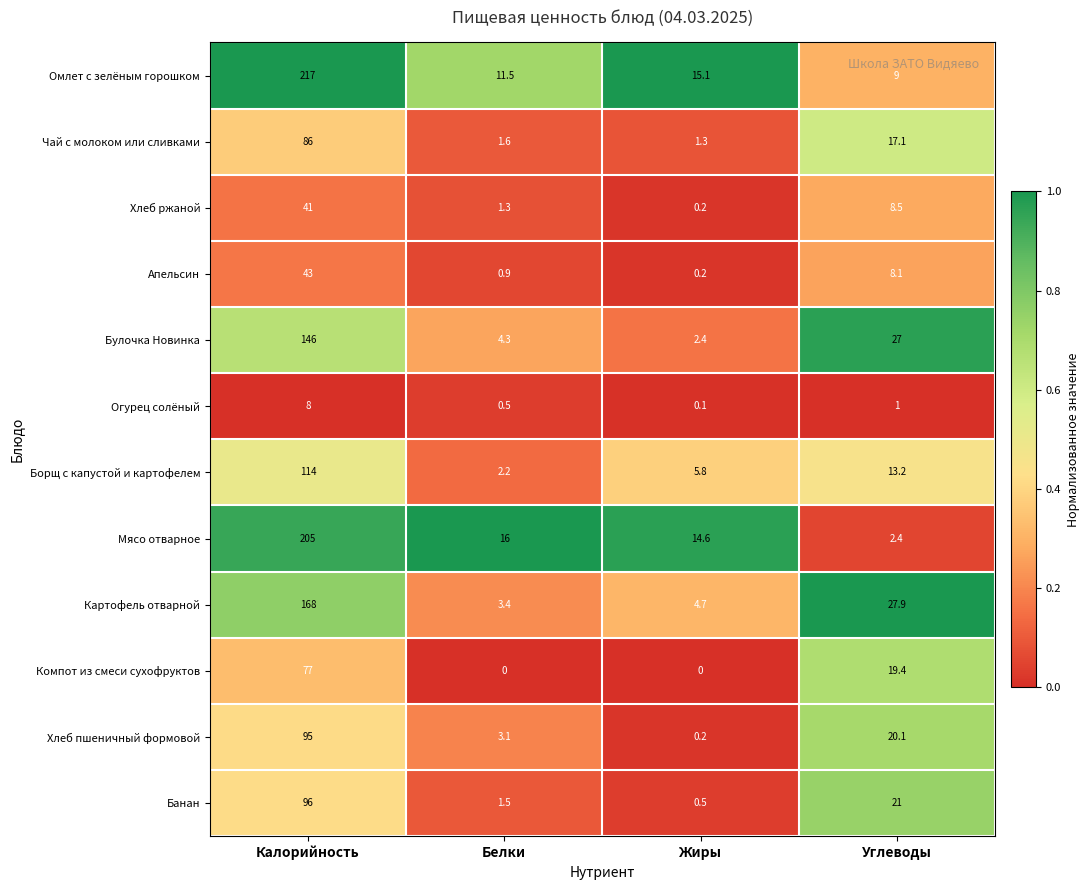

Is the value of Хлеб пшеничный формовой at Калорийность greater than the value of Компот из смеси сухофруктов at Белки?

Yes